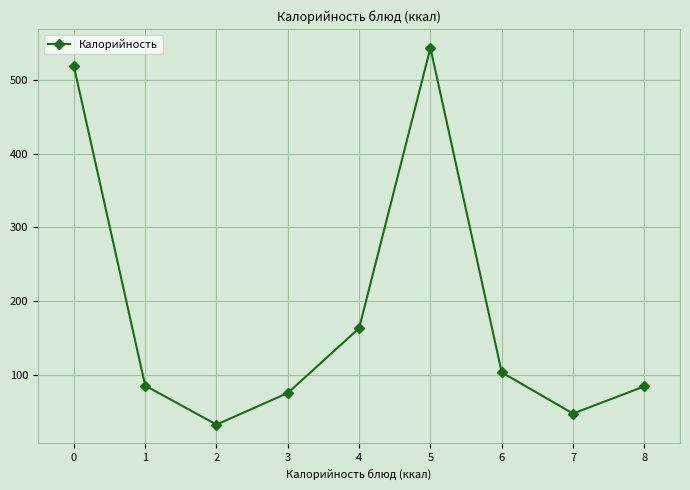

How many points are lower than both their immediate neighbors (excluding endpoints)?

2